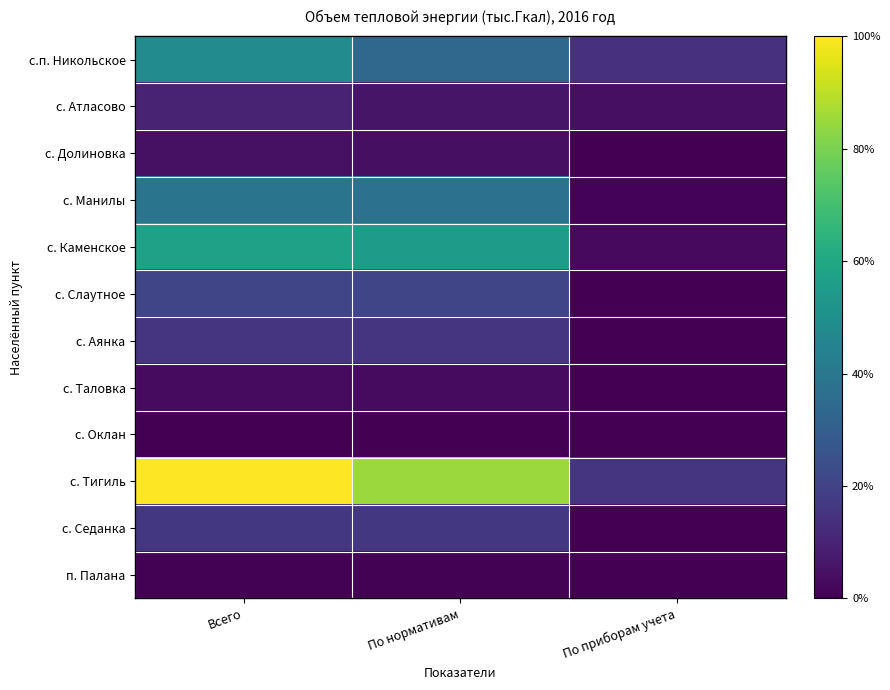

Reading left to right, list all the values displayed in this chart.

с.п. Никольское: Всего=8.2	По нормативам=5.8	По приборам учета=2.4
с. Атласово: Всего=1.7	По нормативам=1.0	По приборам учета=0.7
с. Долиновка: Всего=0.7	По нормативам=0.7	По приборам учета=0.0
с. Манилы: Всего=6.5	По нормативам=6.4	По приборам учета=0.1
с. Каменское: Всего=9.7	По нормативам=9.3	По приборам учета=0.4
с. Слаутное: Всего=3.6	По нормативам=3.5	По приборам учета=0.0
с. Аянка: Всего=2.6	По нормативам=2.6	По приборам учета=0.0
с. Таловка: Всего=0.5	По нормативам=0.5	По приборам учета=0.0
с. Оклан: Всего=0.0	По нормативам=0.0	По приборам учета=0.0
с. Тигиль: Всего=17.0	По нормативам=14.5	По приборам учета=2.5
с. Седанка: Всего=2.7	По нормативам=2.7	По приборам учета=0.0
п. Палана: Всего=0.1	По нормативам=0.1	По приборам учета=0.0